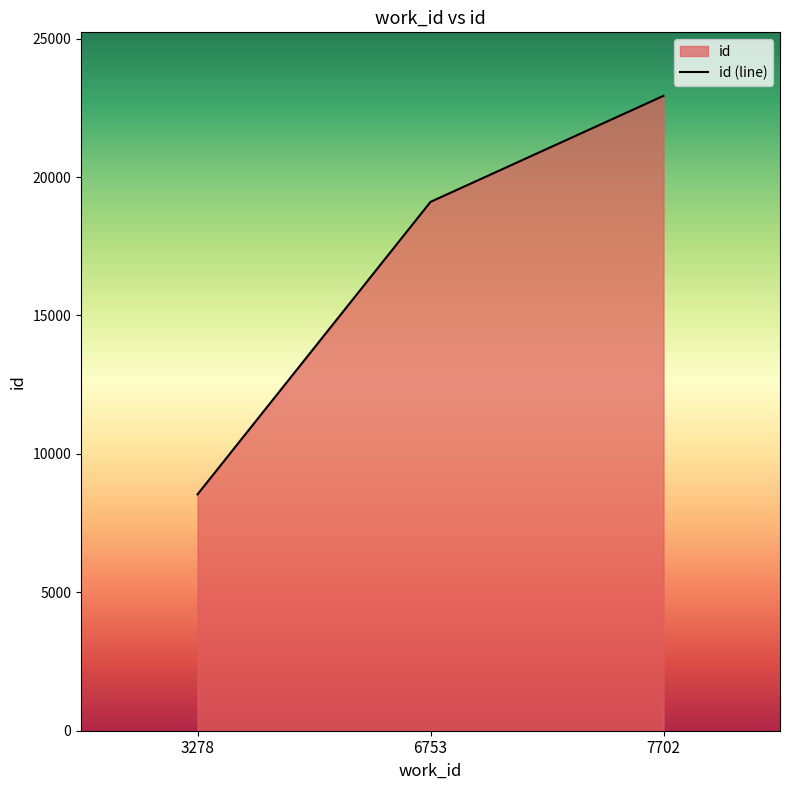

Reading left to right, extract all data points from this chart.

8539	19104	22935